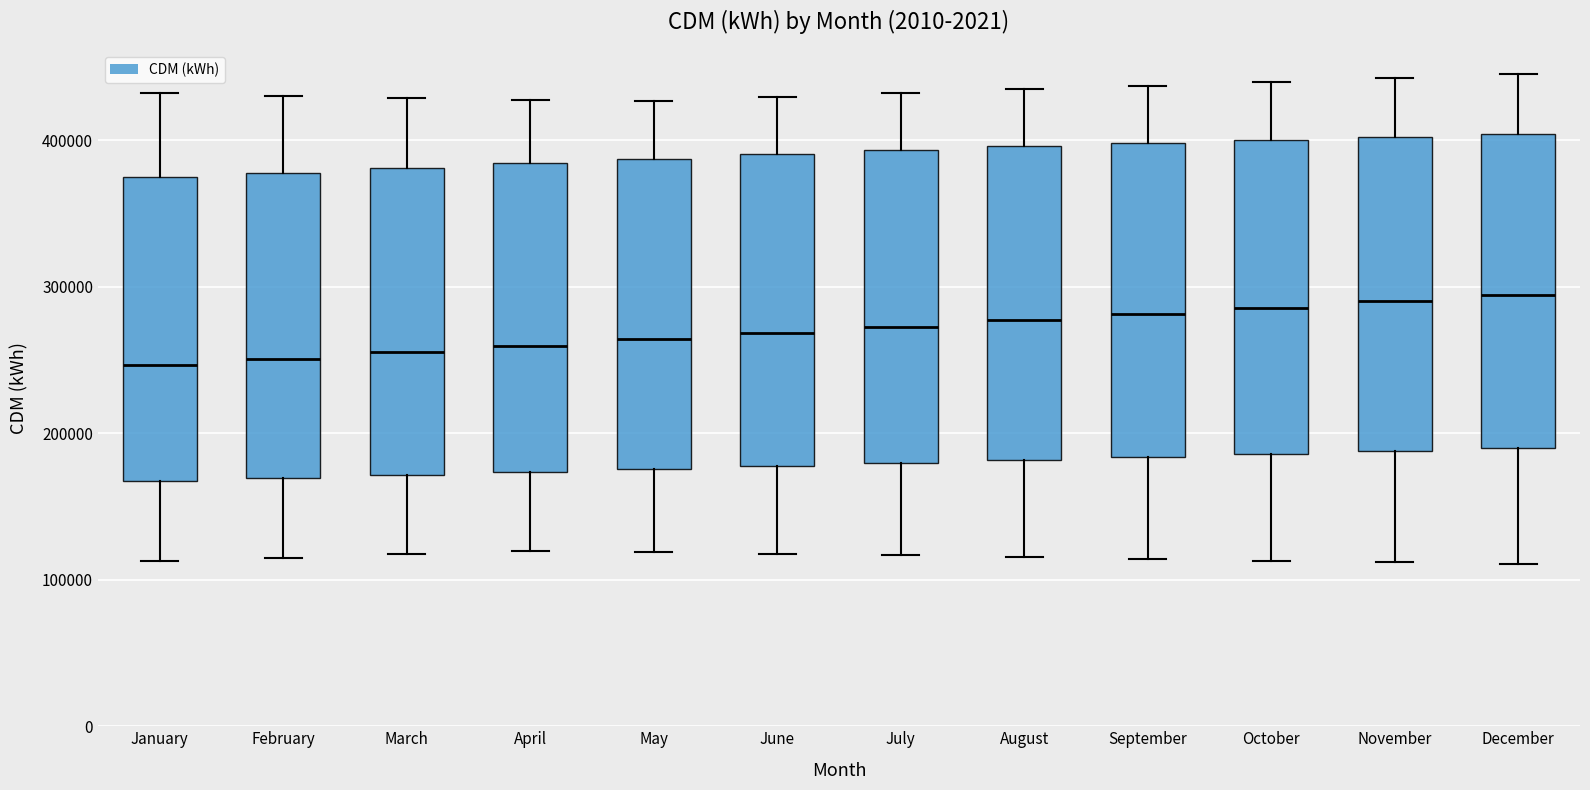

Reading left to right, read every box against the y-axis: the position of its median line, the range the box covers, and the ends of its whiskers. The values are not printed on the chart, so give them approximately, as read against the axis.

January: median 250000, box 170000 to 370000, whiskers 110000 to 430000
February: median 250000, box 170000 to 380000, whiskers 120000 to 430000
March: median 260000, box 170000 to 380000, whiskers 120000 to 430000
April: median 260000, box 170000 to 380000, whiskers 120000 to 430000
May: median 260000, box 180000 to 390000, whiskers 120000 to 430000
June: median 270000, box 180000 to 390000, whiskers 120000 to 430000
July: median 270000, box 180000 to 390000, whiskers 120000 to 430000
August: median 280000, box 180000 to 400000, whiskers 120000 to 430000
September: median 280000, box 180000 to 400000, whiskers 110000 to 440000
October: median 290000, box 190000 to 400000, whiskers 110000 to 440000
November: median 290000, box 190000 to 400000, whiskers 110000 to 440000
December: median 290000, box 190000 to 400000, whiskers 110000 to 450000